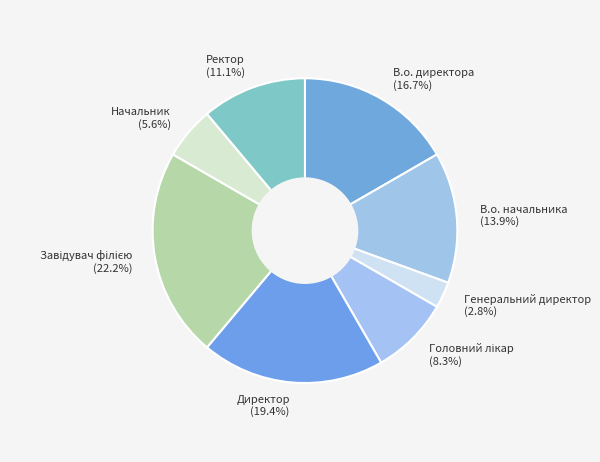

How many segments does this pie chart have?

8